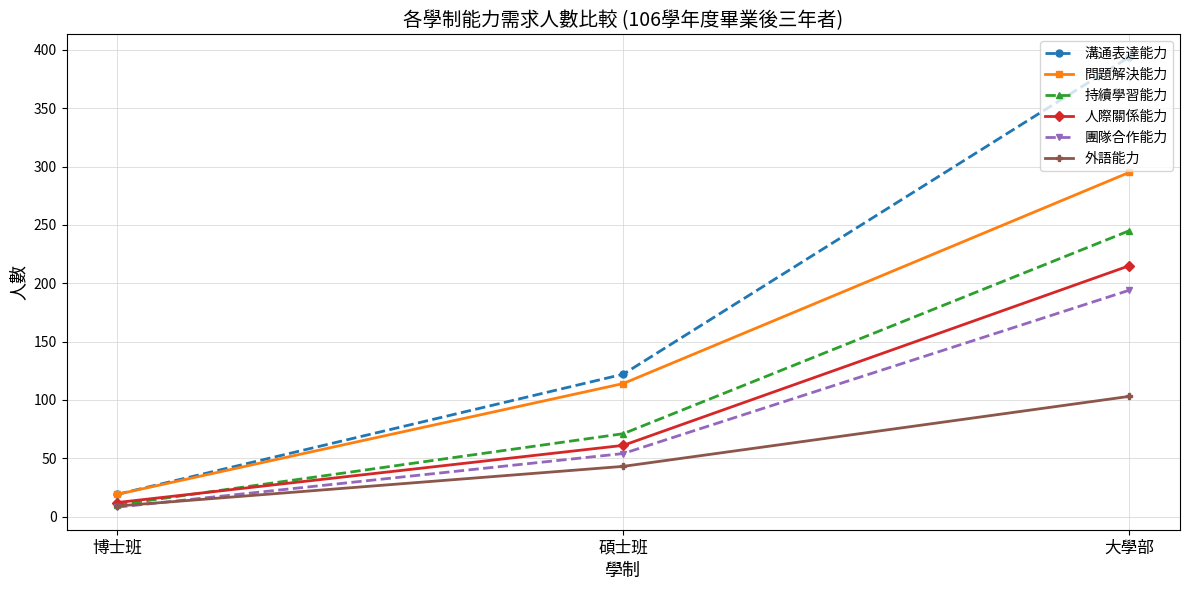

Is it true that 持續學習能力 equals 170 at 大學部?

False